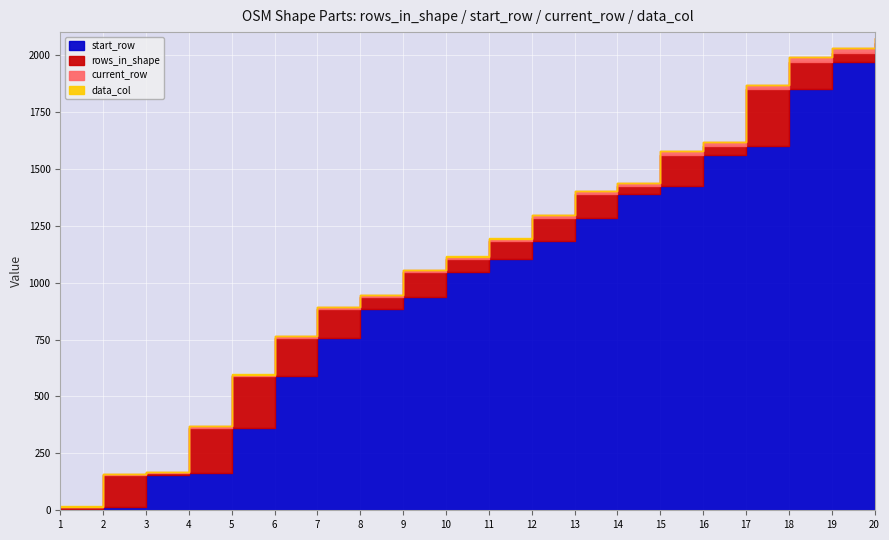

Is it true that start_row equals 162 at 4?

True